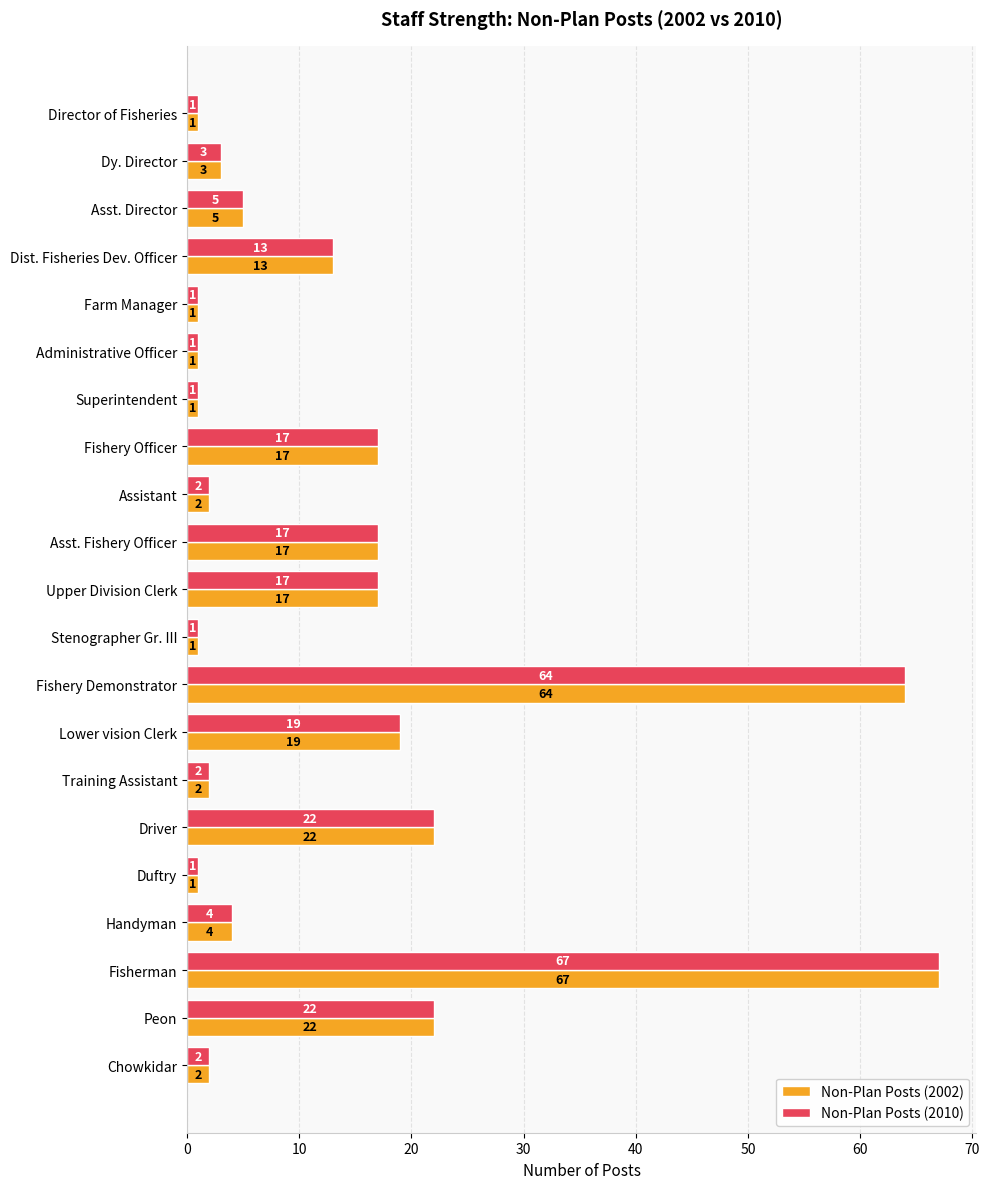

At which category does the chart reach its peak across all series?

Fisherman